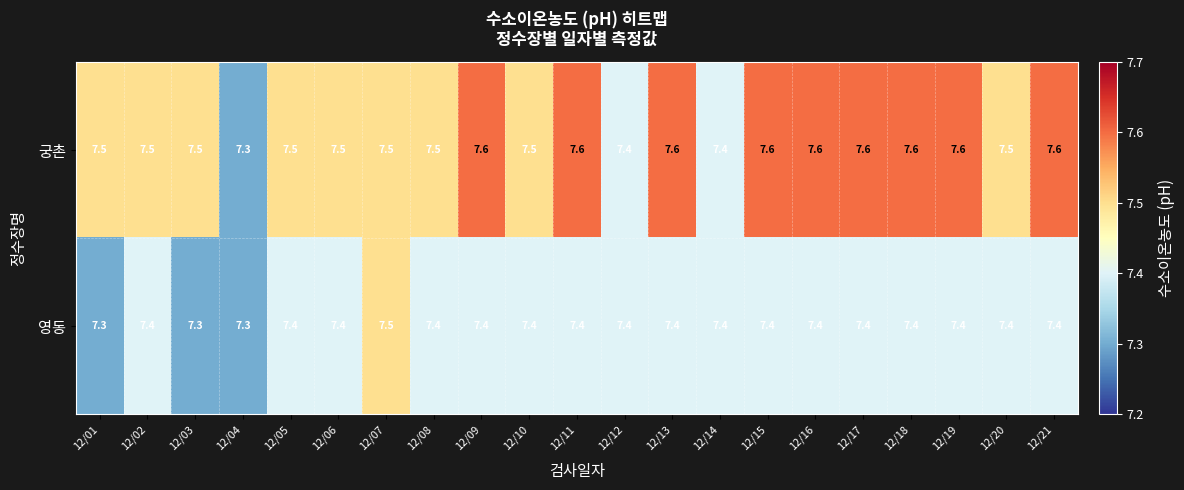

What is the lowest value of the 영동 series?

7.3